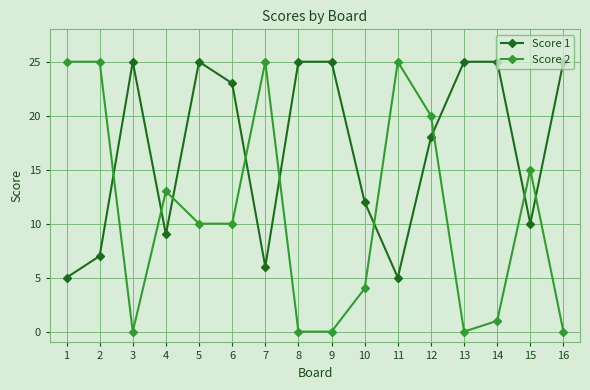

Does the chart have visible grid lines?

Yes